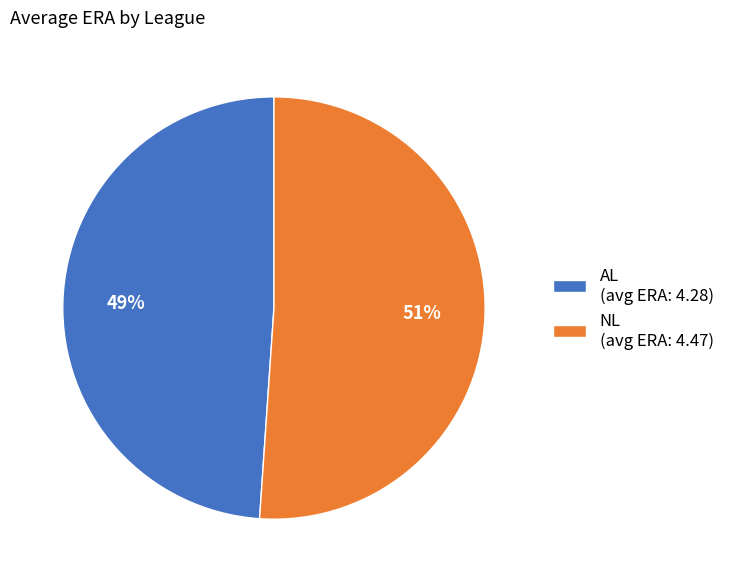

The AL slice represents 62% of the pie. True or false?

False